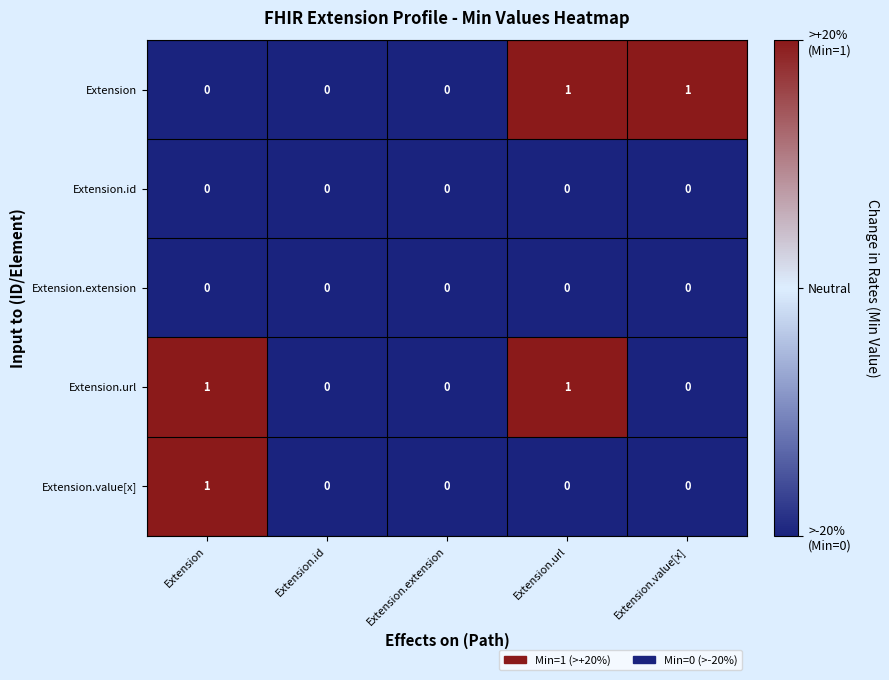

The Extension series shows 0 at Extension.extension. True or false?

True